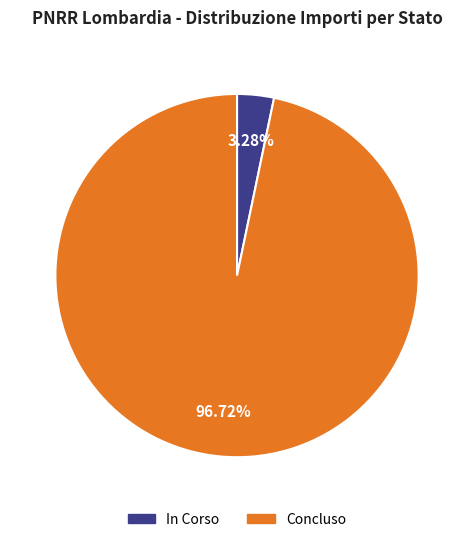

What is the largest slice in the pie chart?

Concluso